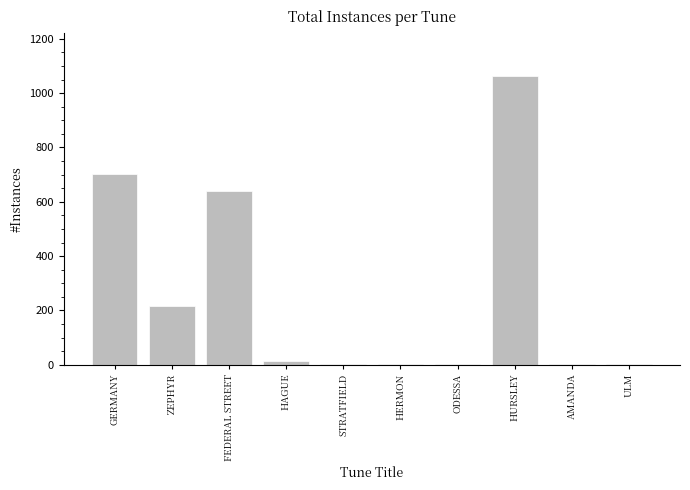

Is it true that the value at ULM is 1?

True